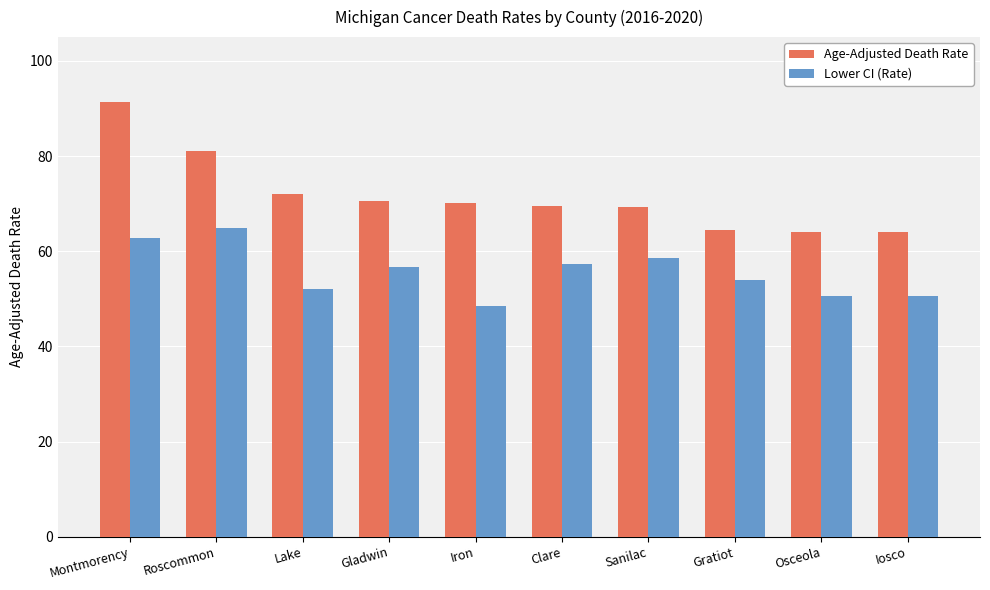

What value does the Age-Adjusted Death Rate series have at Gladwin?

70.6